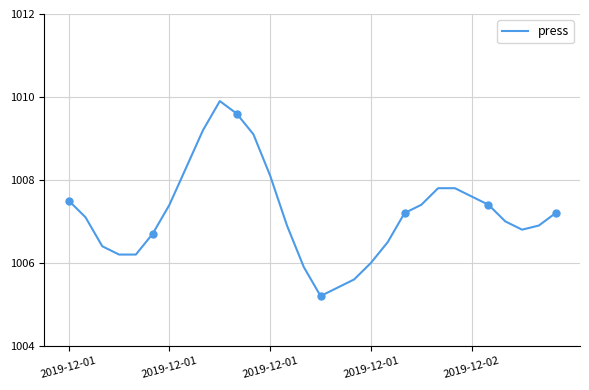

What is the maximum value shown in the chart?

1009.9